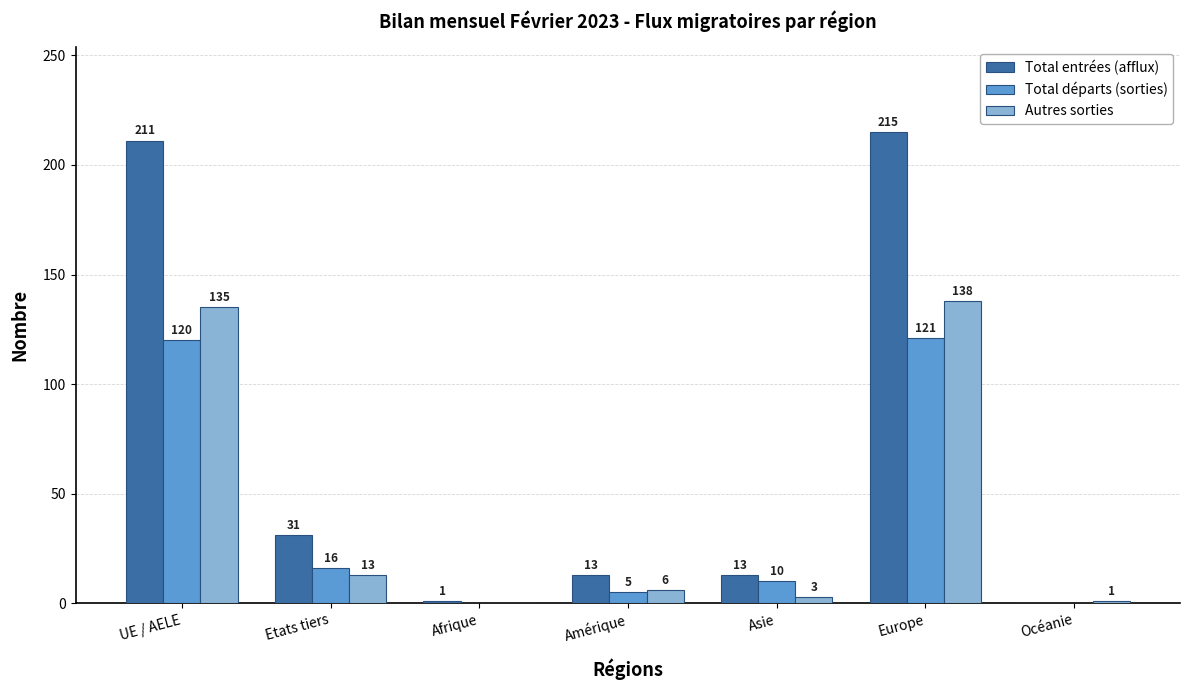

Reading left to right, transcribe all the data shown in this chart.

Total entrées (afflux): UE / AELE=211	Etats tiers=31	Afrique=1	Amérique=13	Asie=13	Europe=215	Océanie=0
Total départs (sorties): UE / AELE=120	Etats tiers=16	Afrique=0	Amérique=5	Asie=10	Europe=121	Océanie=0
Autres sorties: UE / AELE=135	Etats tiers=13	Afrique=0	Amérique=6	Asie=3	Europe=138	Océanie=1